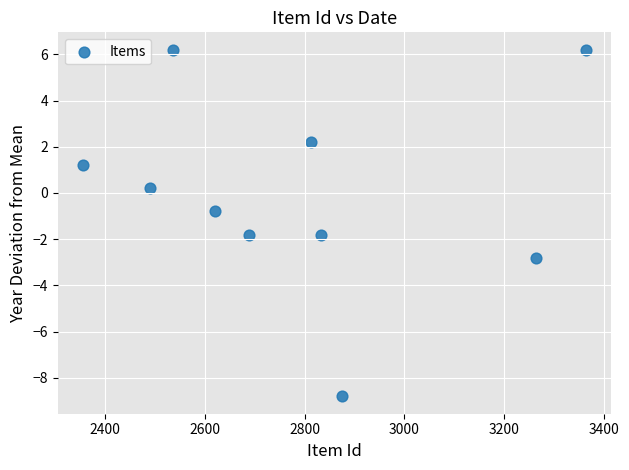

What Y value in the scatter plot is closest to -1?

-0.8